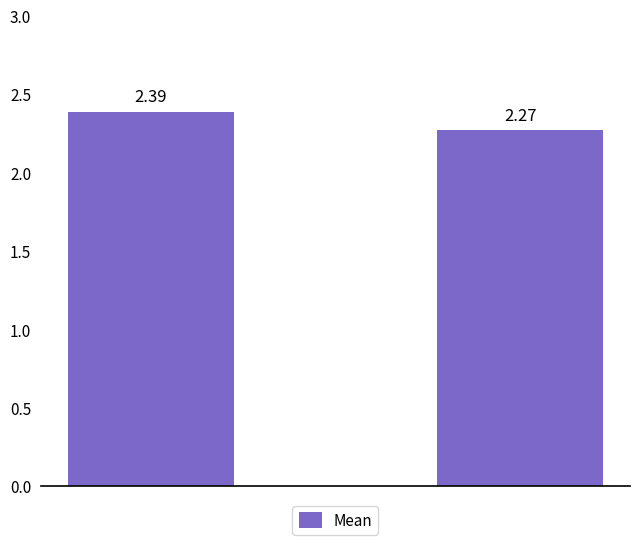

How many data points does each series have?

2